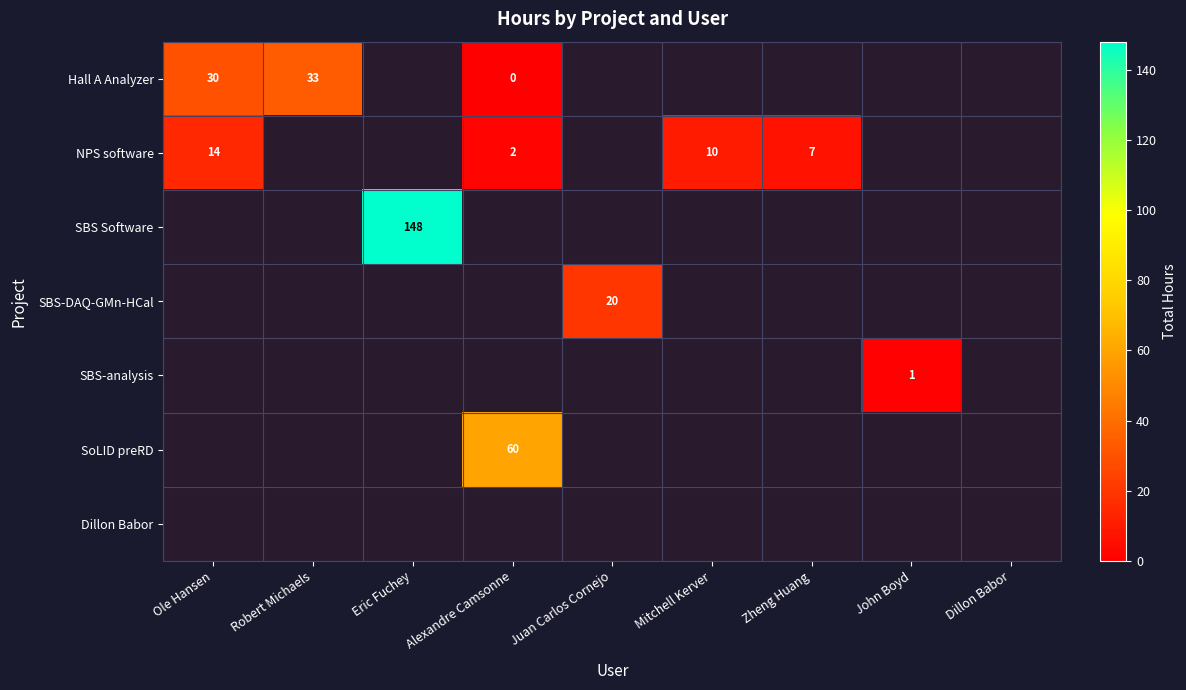

The value of NPS software at Ole Hansen is 4.9. True or false?

False